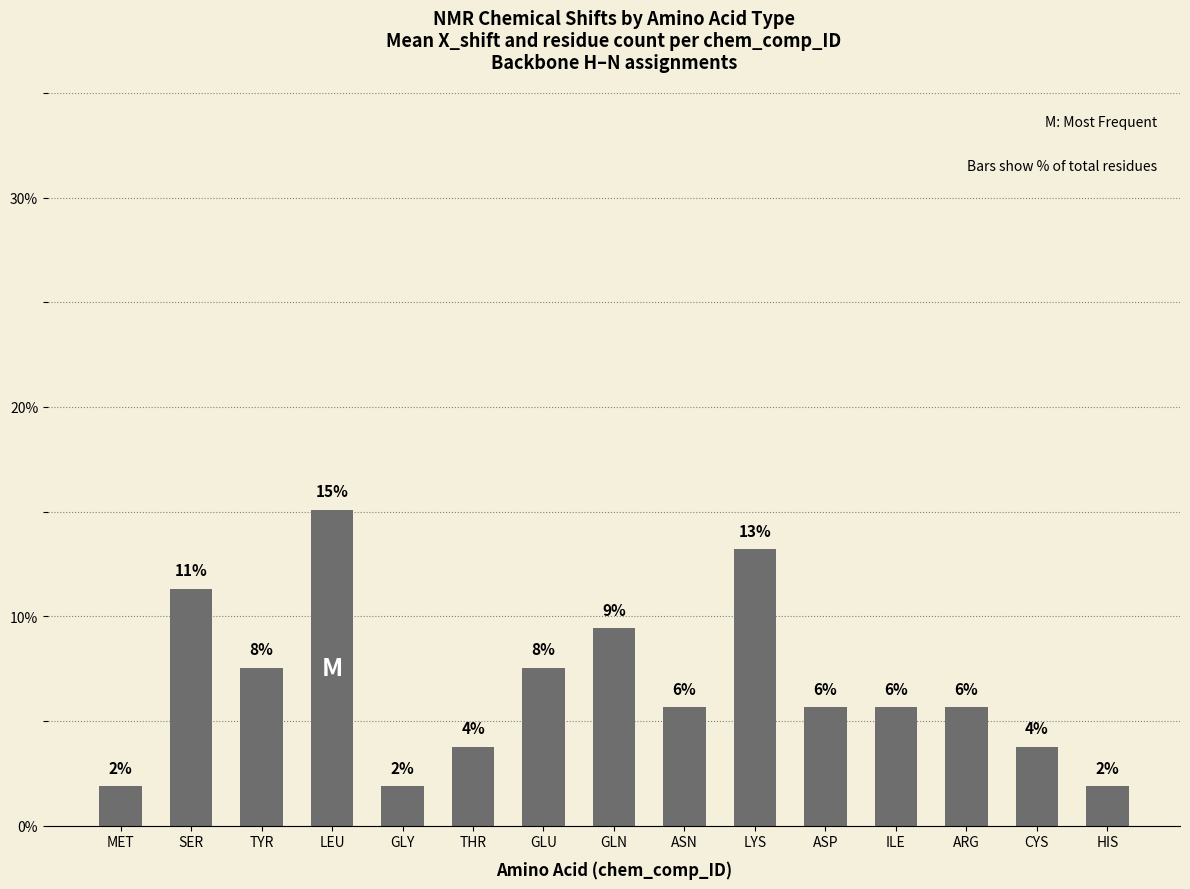

At which category does the chart reach its minimum across all series?

MET